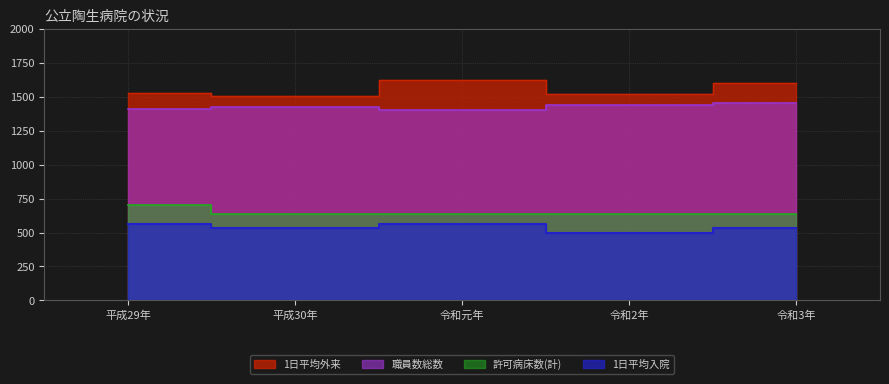

How many lines are shown in the chart?

4